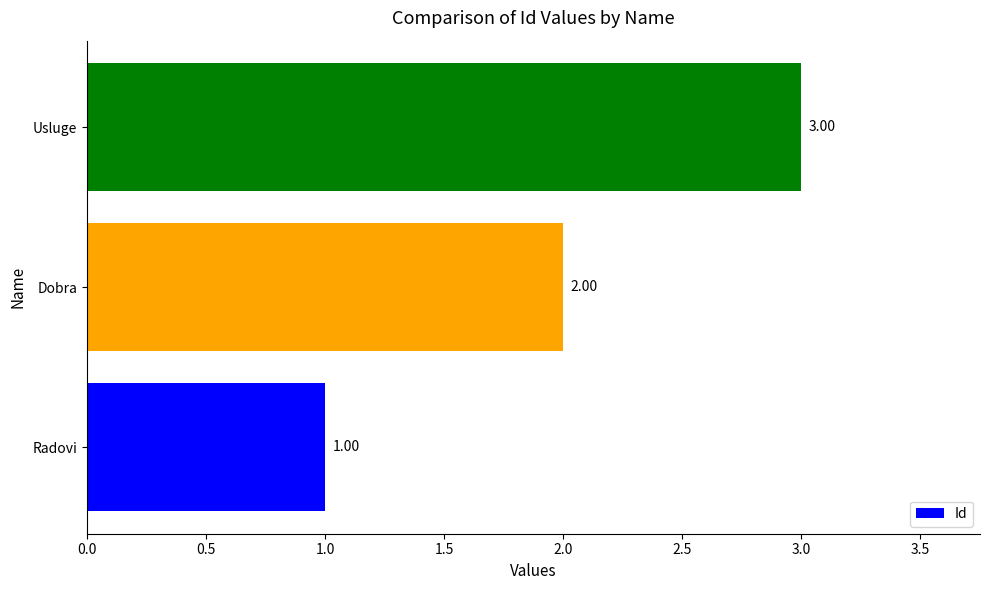

Where is the data nearest to the value 2?

Dobra